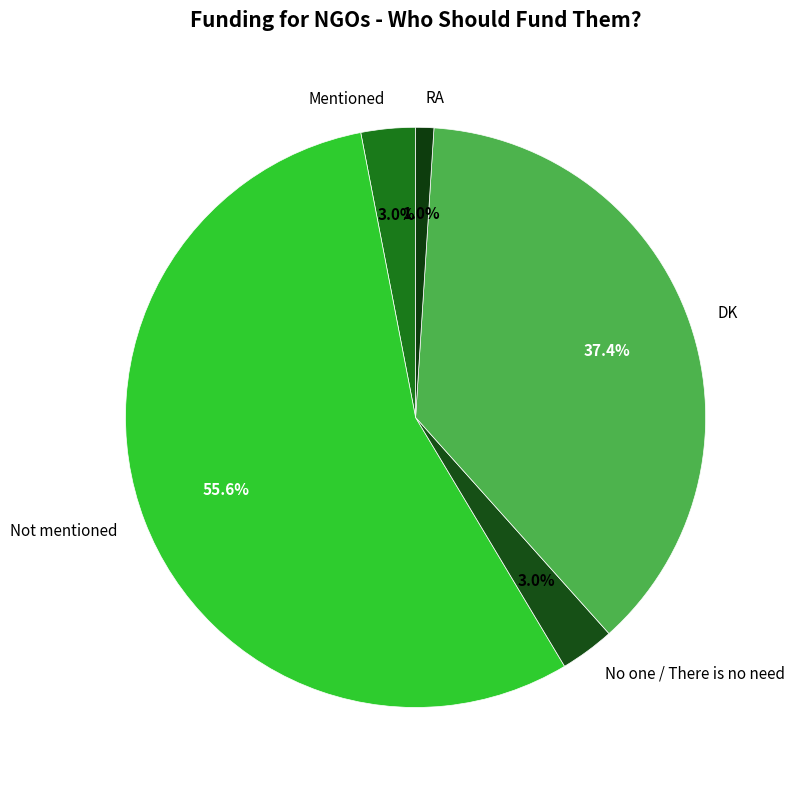

Between Mentioned and RA, which is larger?

Mentioned